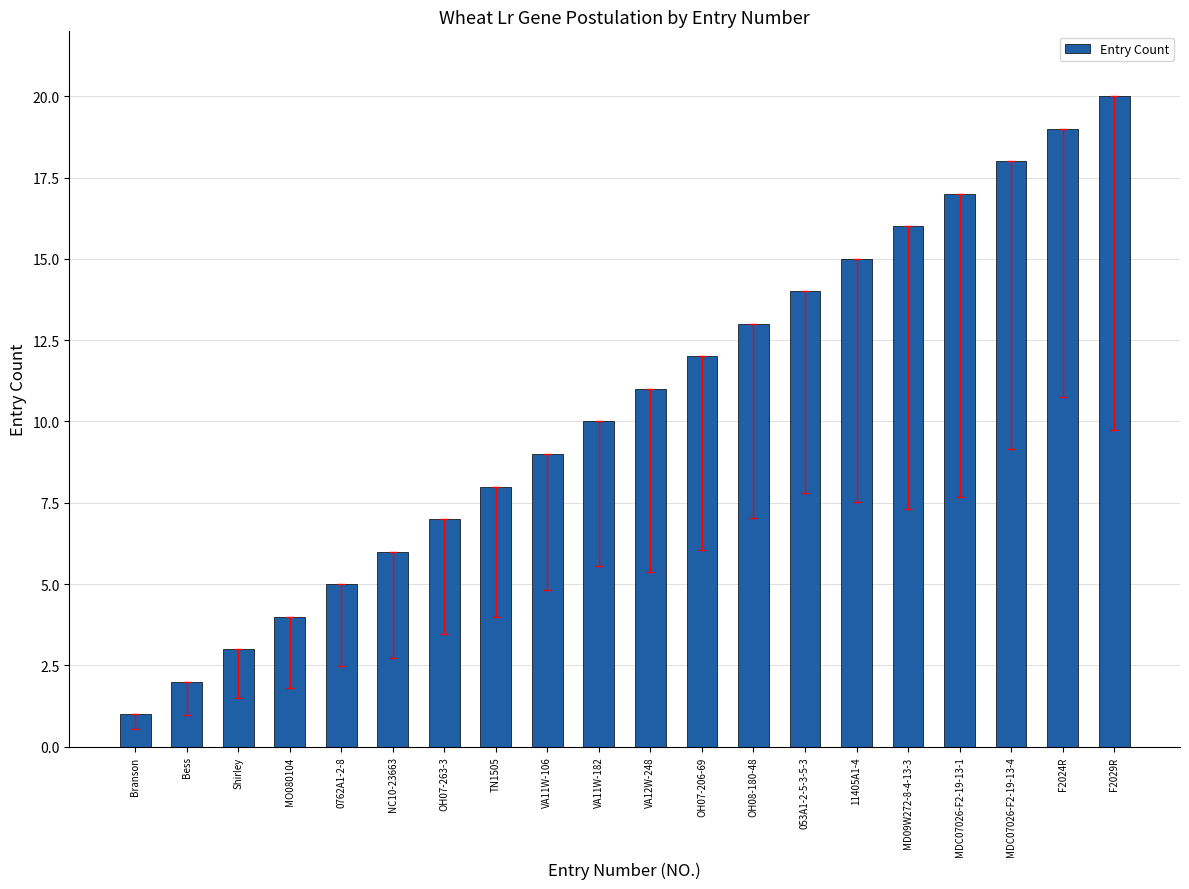

What is the value of the 8th bar from the left?

8